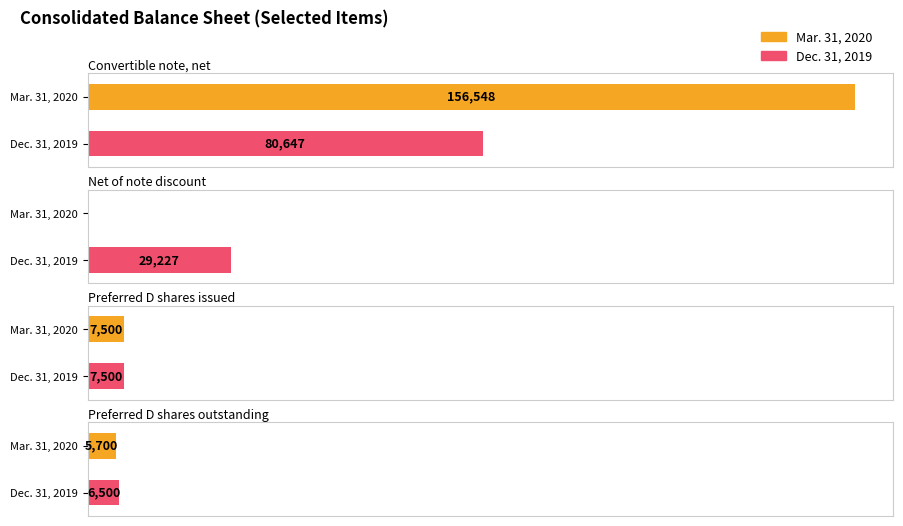

At which label does Dec. 31, 2019 first exceed 29227?

Convertible note, net